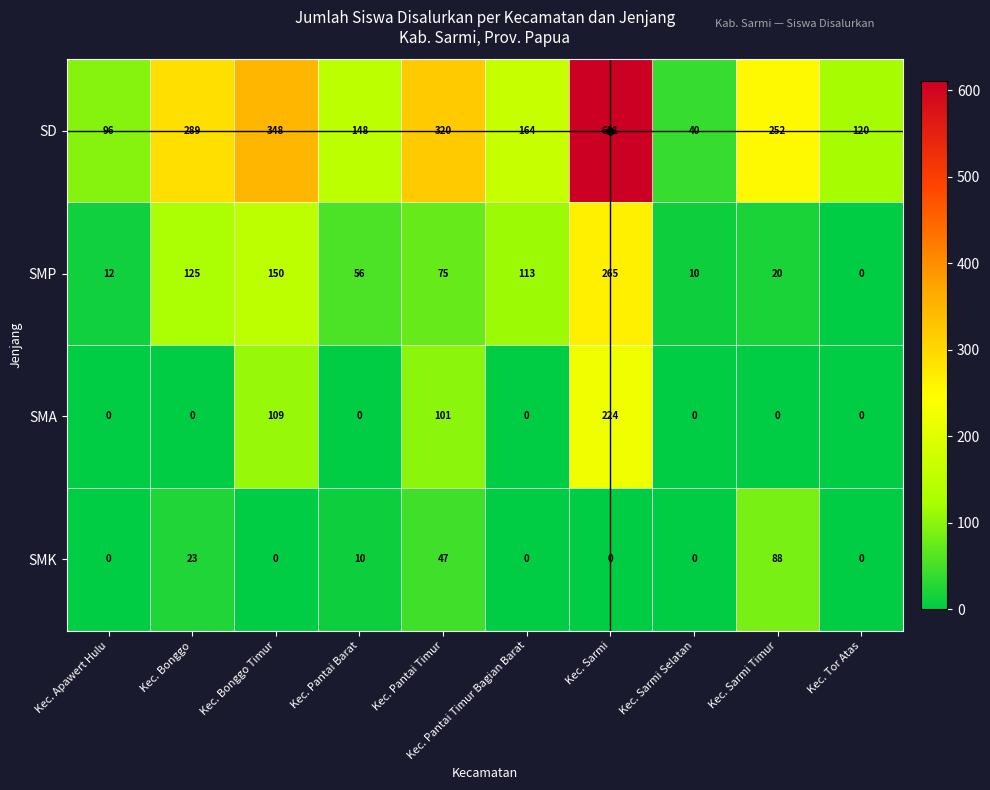

At how many categories does at least one series exceed 26?

10